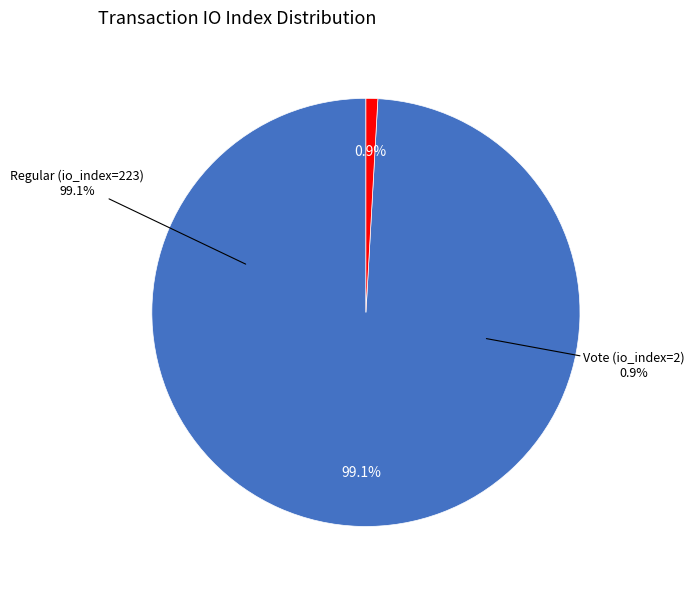

What is the smallest slice in the pie chart?

Vote (io_index=2)